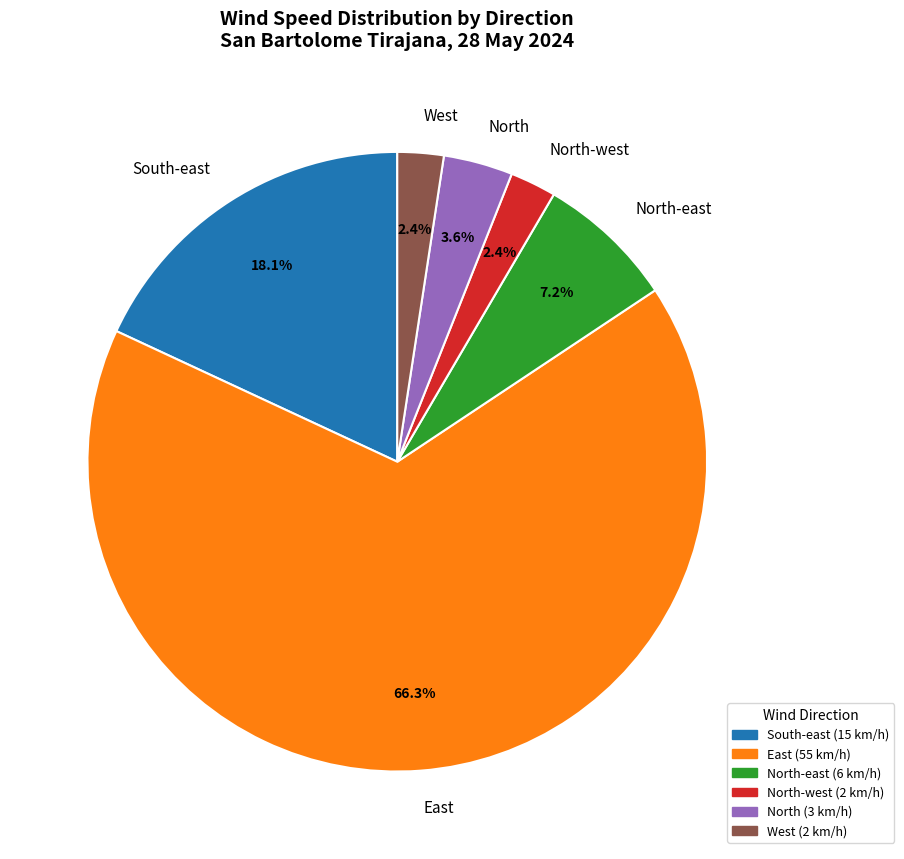

Between East and North, which is larger?

East